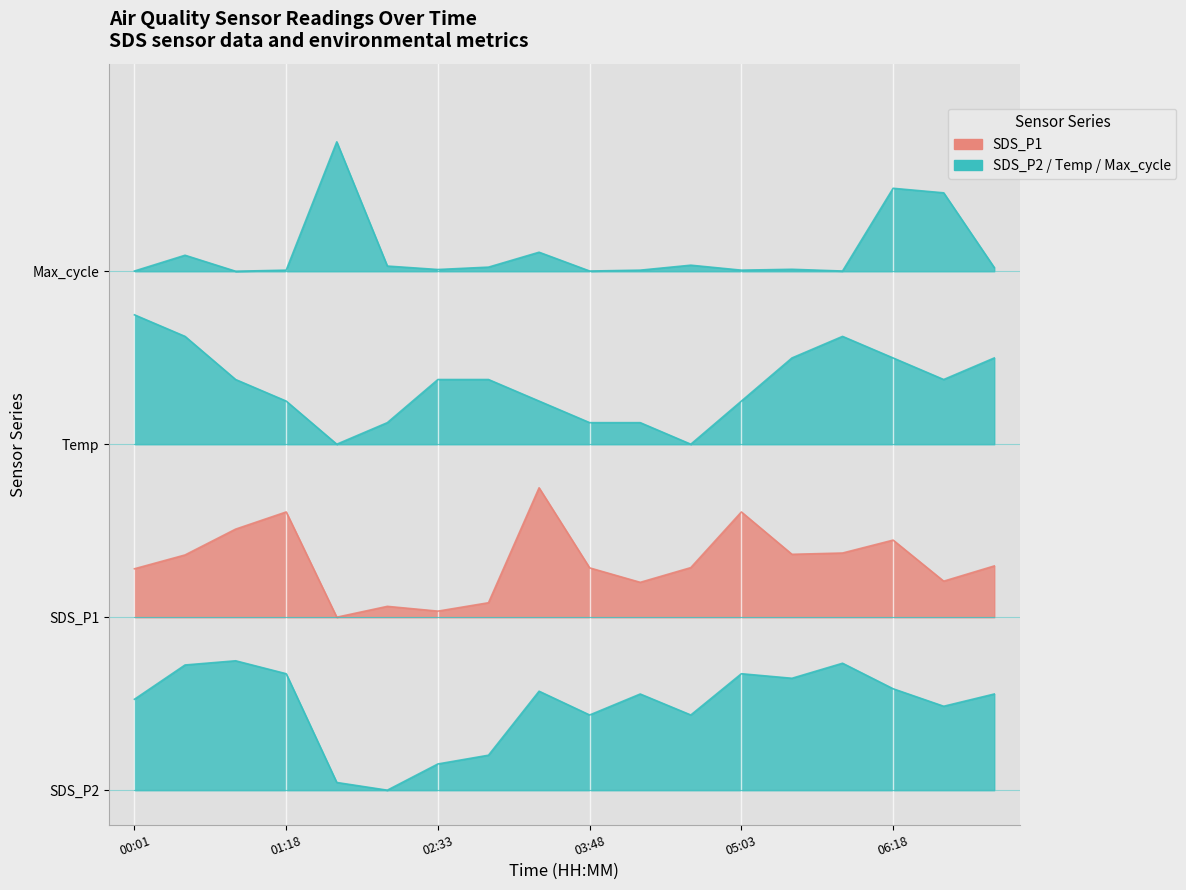

Rank the categories by Temp value from highest to lowest.

00:01, 00:28, 05:53, 05:28, 06:18, 07:08, 00:53, 02:33, 02:58, 06:43, 01:18, 03:23, 05:03, 02:08, 03:48, 04:13, 01:43, 04:38